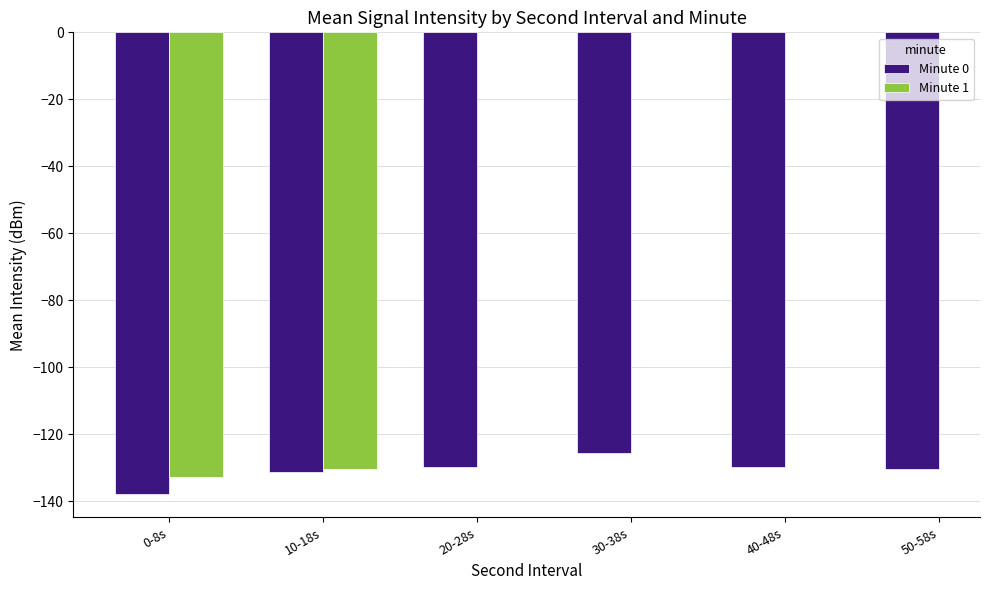

How many groups of bars are there?

6